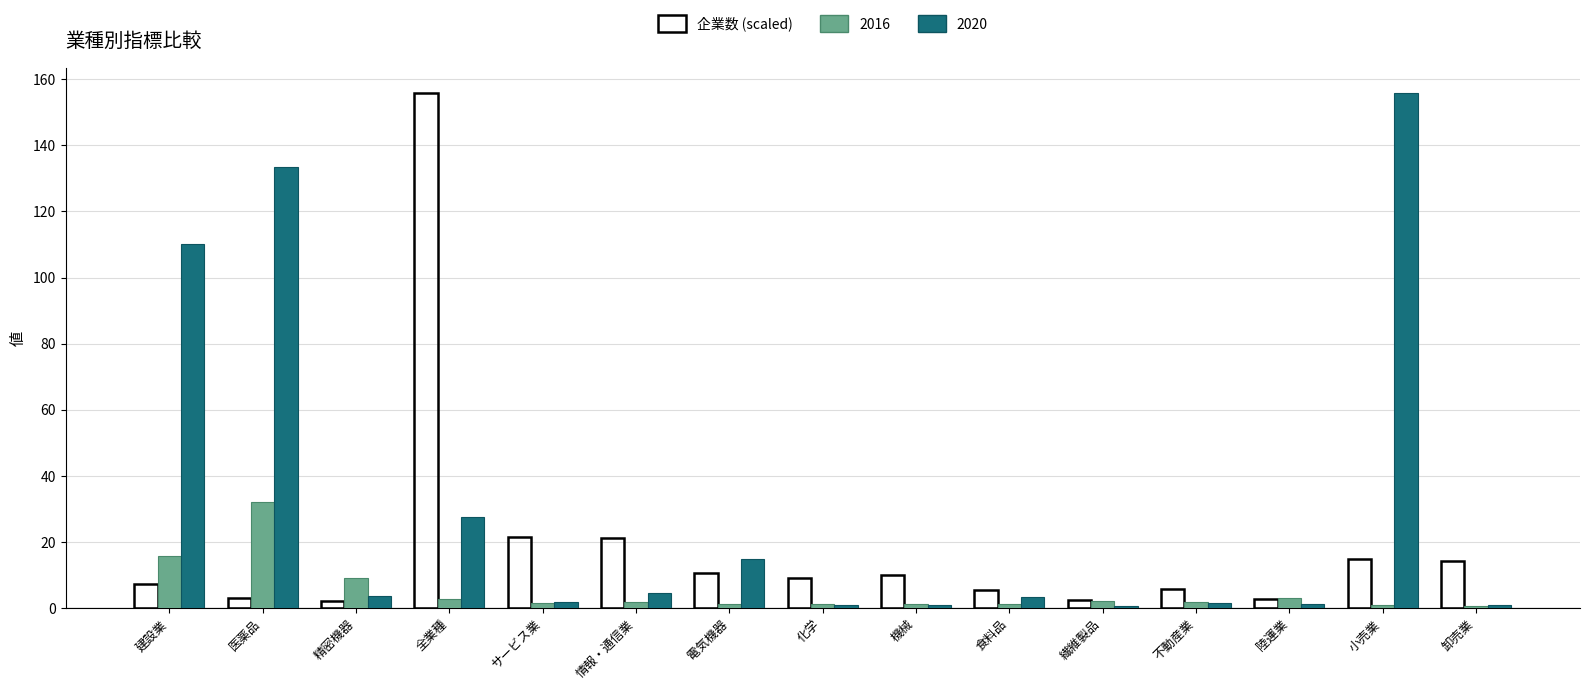

What is the label of the 12th bar from the left?

不動産業